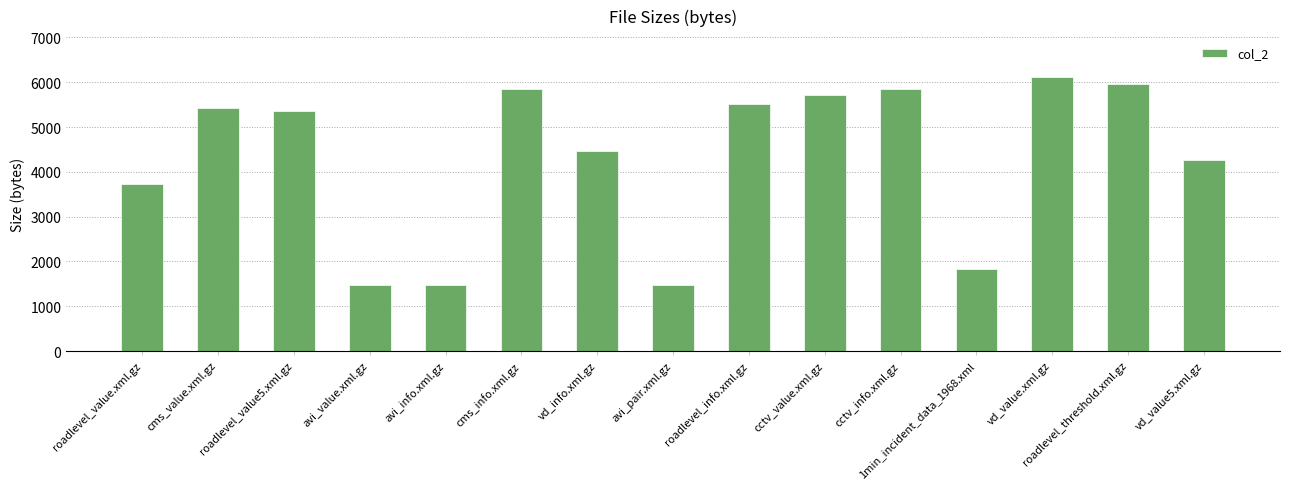

What is the sum of all values?

64470